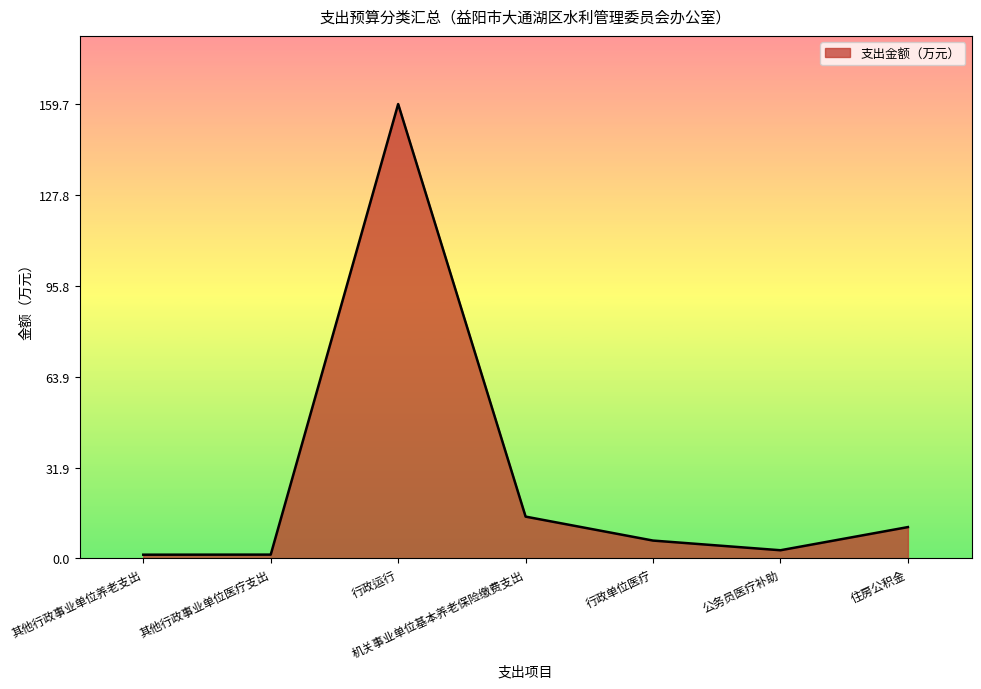

Does the chart display data point markers on the line(s)?

No